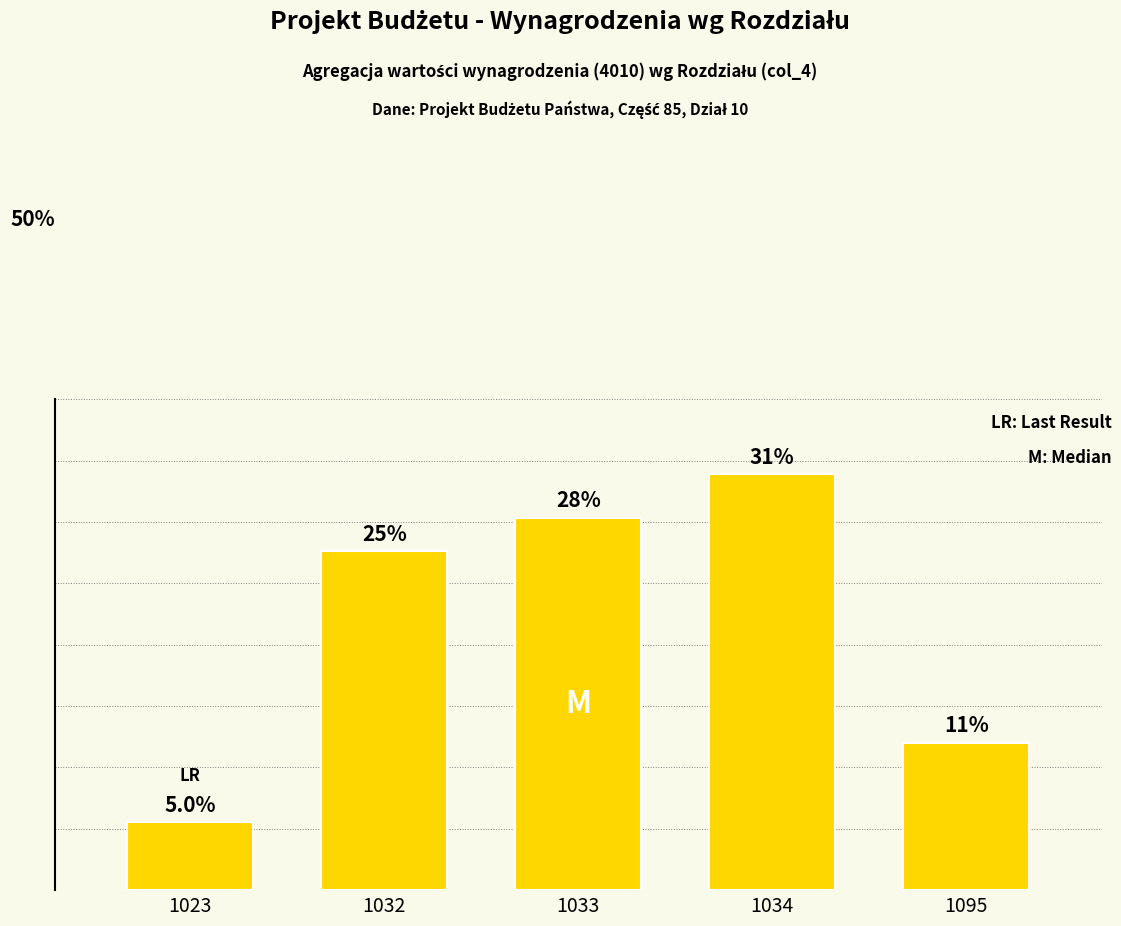

What is the ratio of the value at 1034 to the value at 1095?

2.8